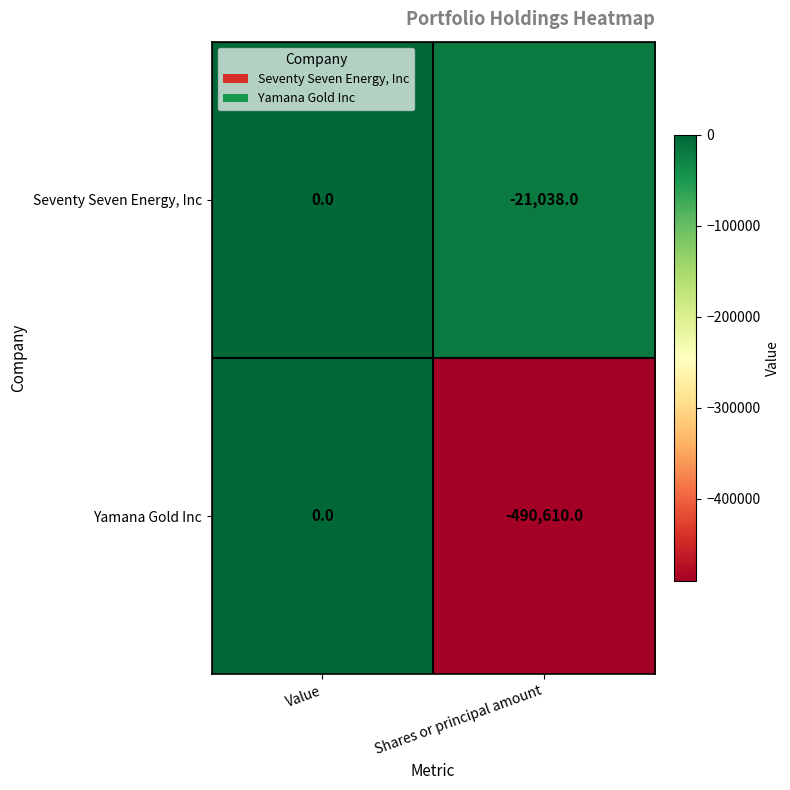

Between Value and Shares or principal amount, which series saw the biggest shift?

Yamana Gold Inc